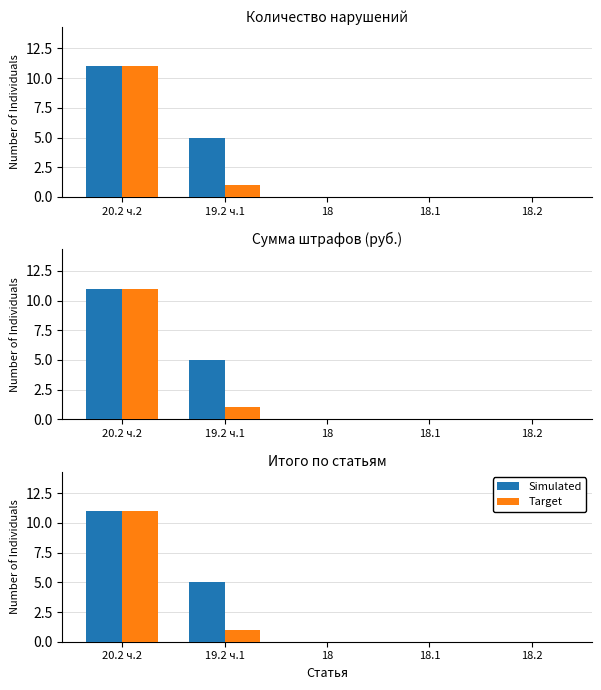

Is it true that Target equals -7 at 18.2?

False